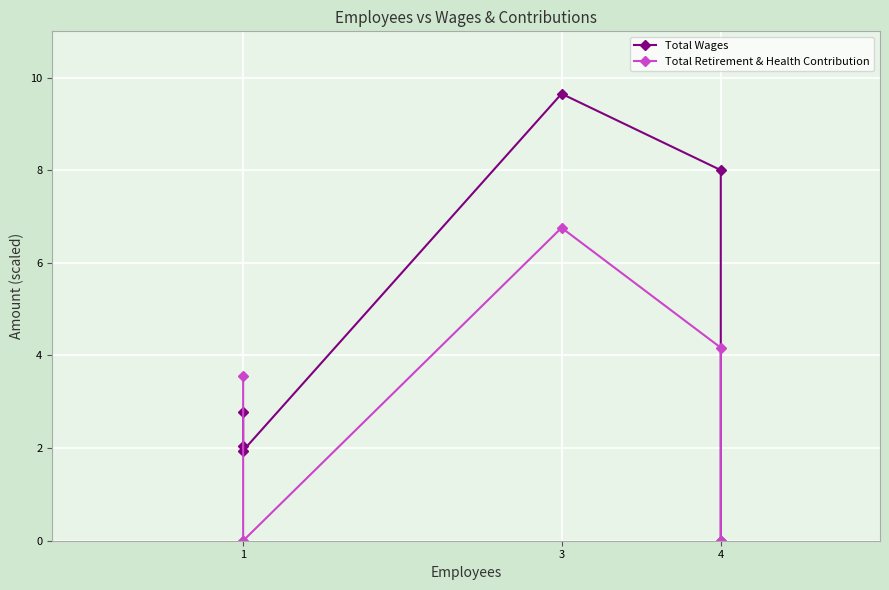

Is the value of Total Retirement & Health Contribution at 4 greater than the value of Total Wages at 4?

No